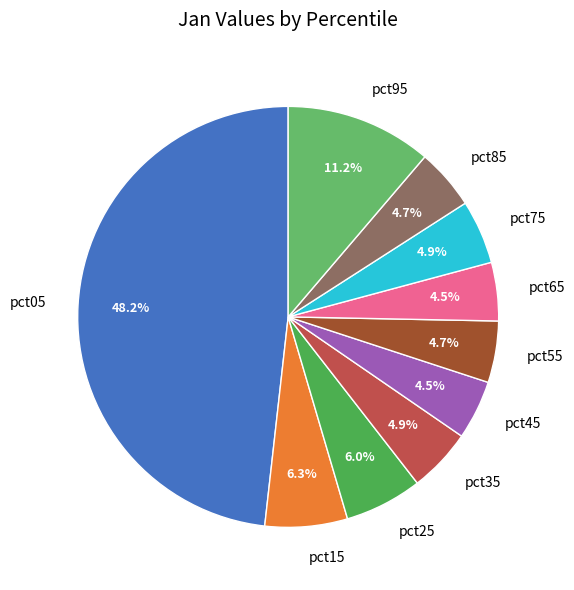

Count the number of slices in the pie.

10